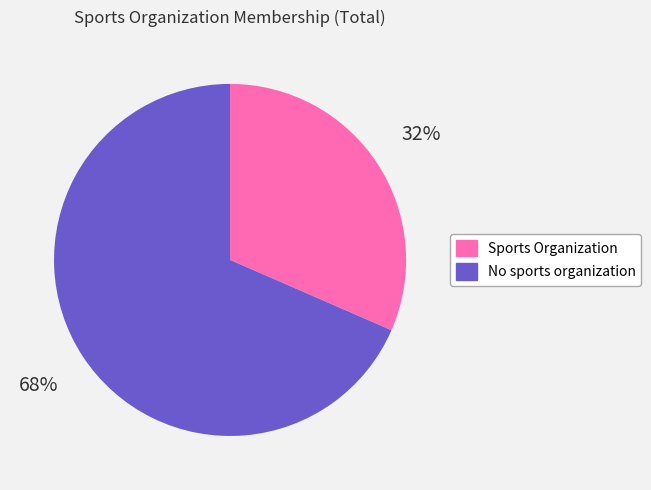

Which category has the smallest portion of the pie?

Sports Organization